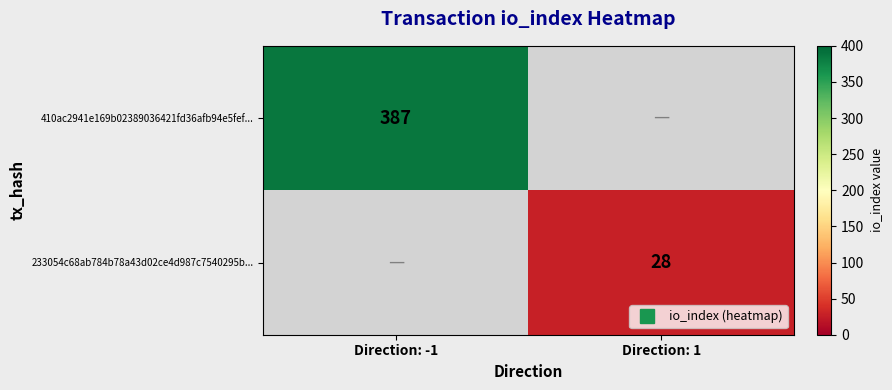

What is the maximum value shown in the chart?

387